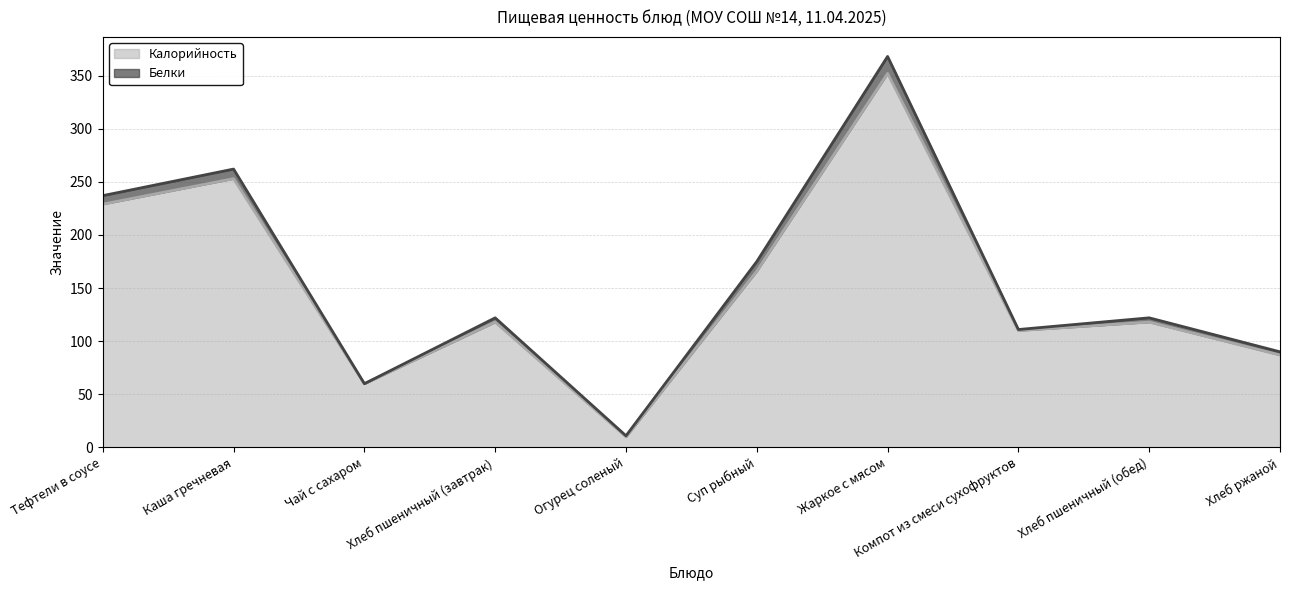

Does the chart have visible grid lines?

Yes